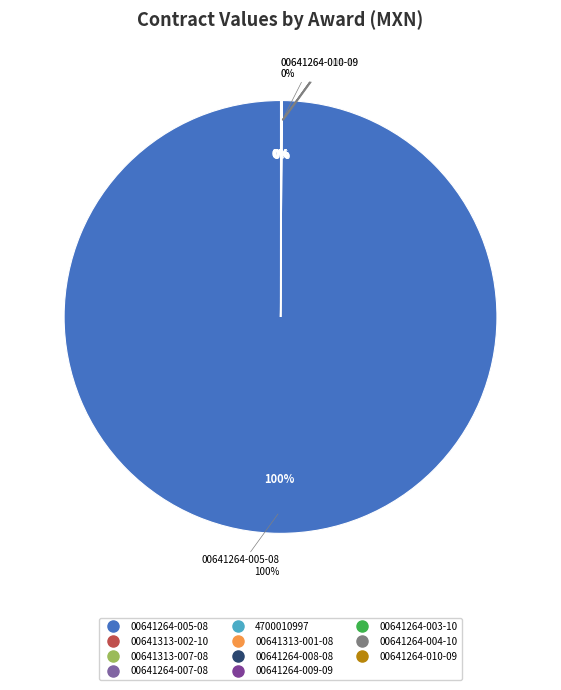

True or false: 00641264-008-08 accounts for 0% of the total.

True